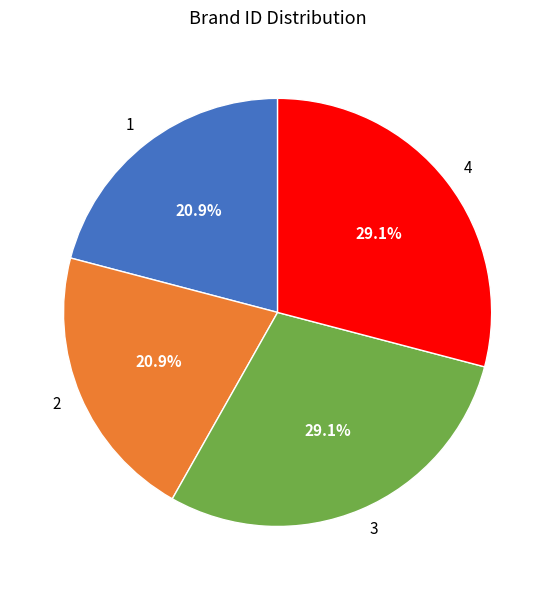

Is there any slice that represents more than half of the pie?

No